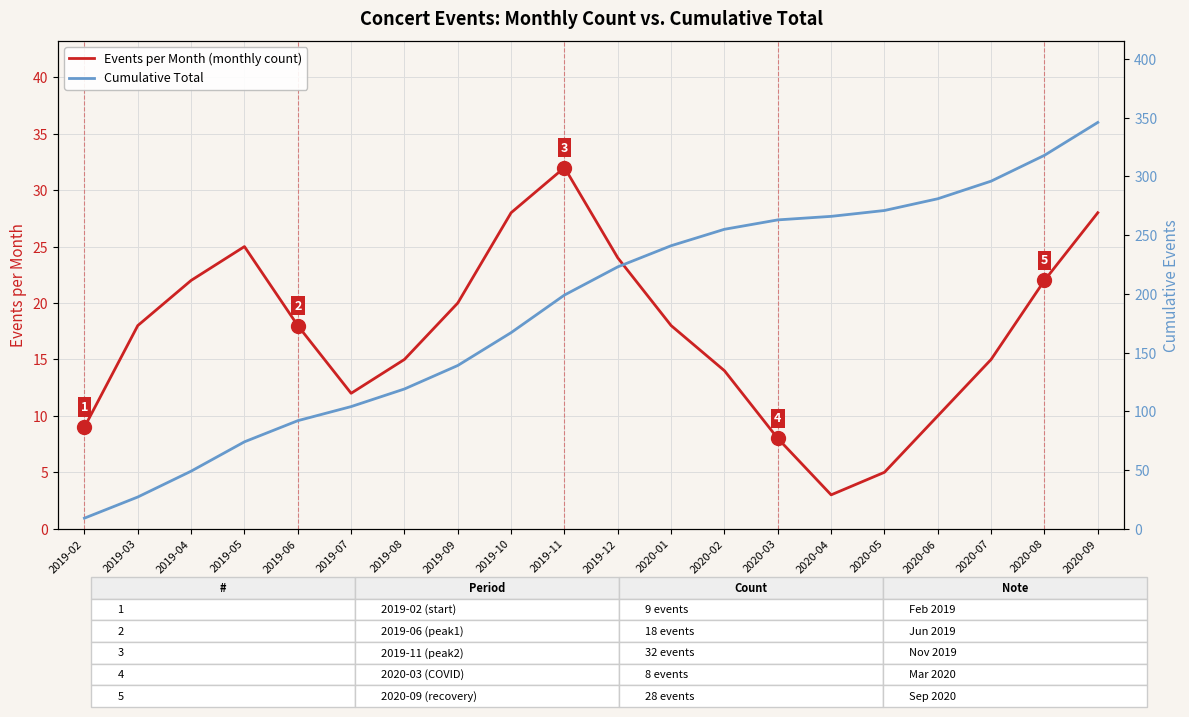

True or false: Events per Month (monthly count) and Cumulative Total intersect in this chart.

False